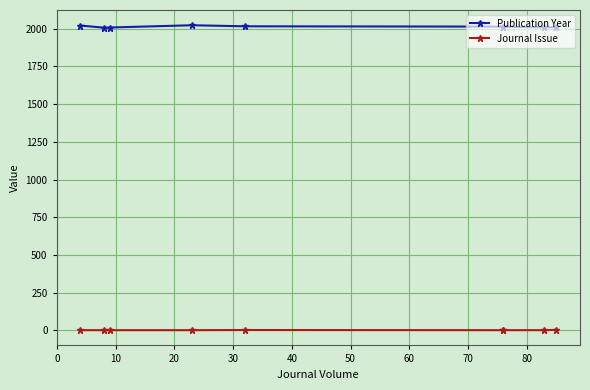

Which series has the largest range (max minus min)?

Publication Year